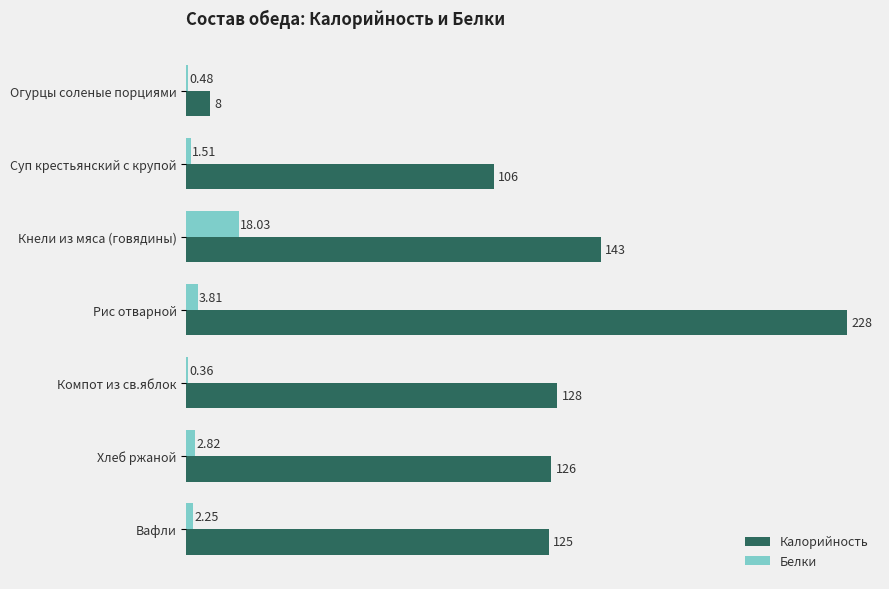

At which label does Белки reach its peak?

Кнели из мяса (говядины)